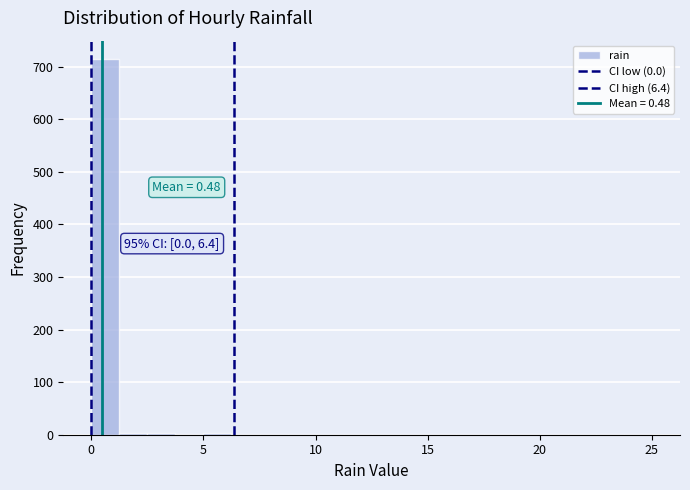

Read against the x-axis, roughly where is the centre of the tallest bar?

0.5